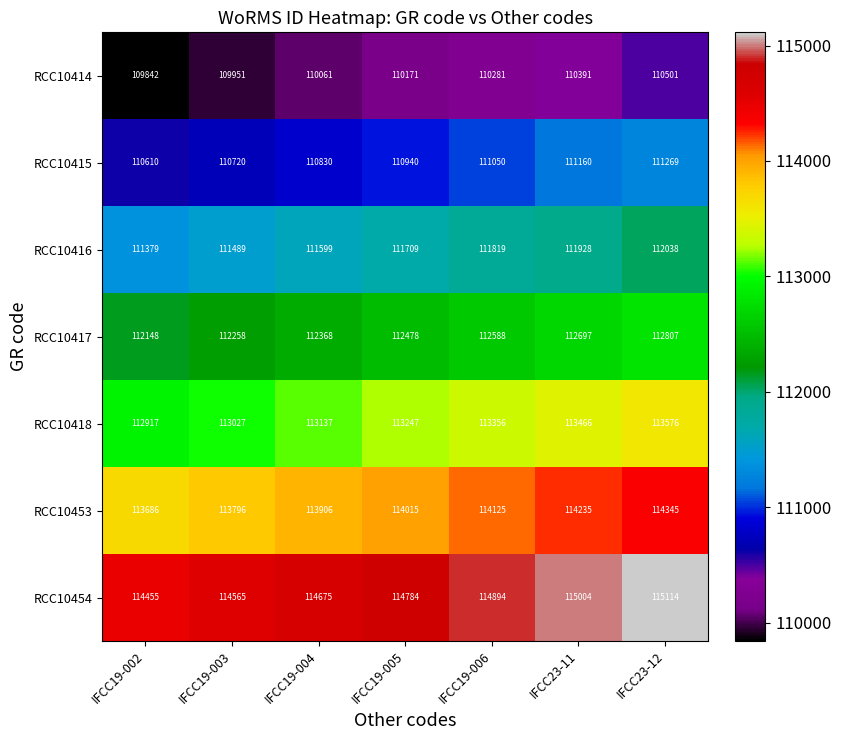

How many distinct data groups are displayed?

7